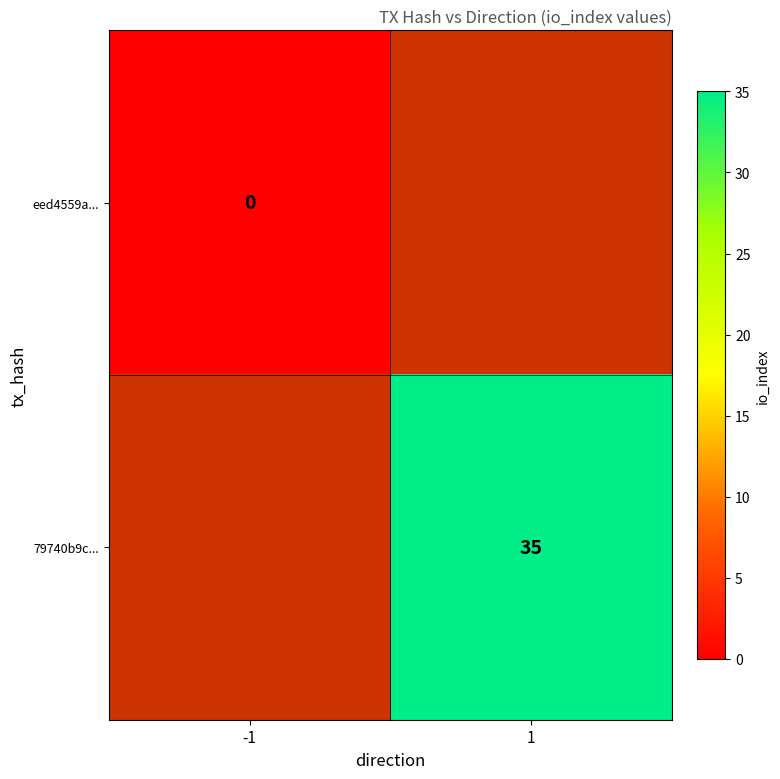

The value of 79740b9c... at 1 is 35. True or false?

True